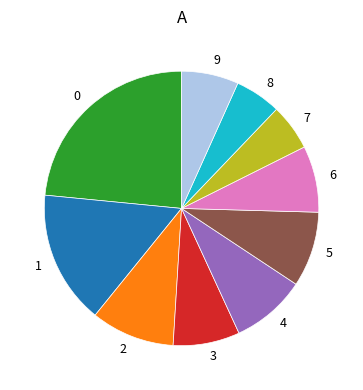

Does any single category account for the majority?

No